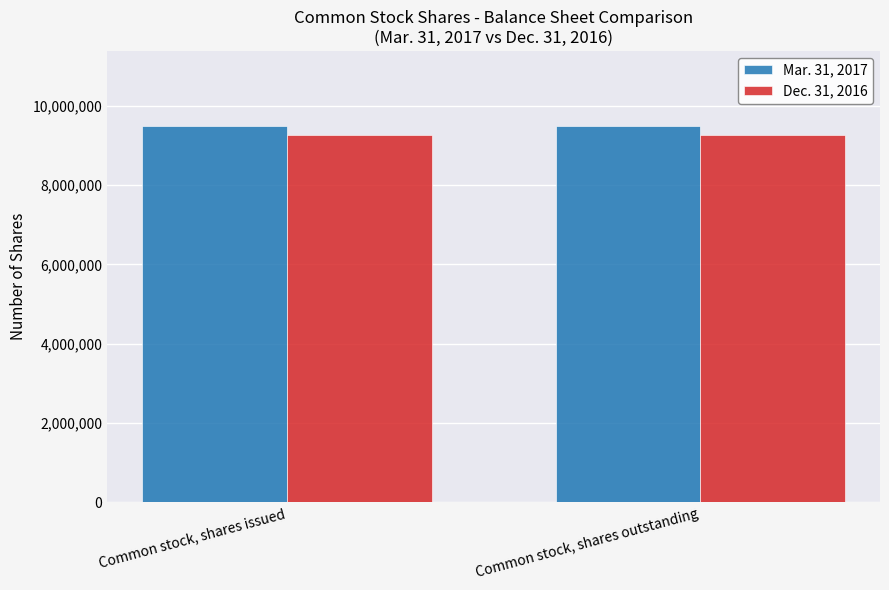

What is the total value across all series at Common stock, shares outstanding?

18763119